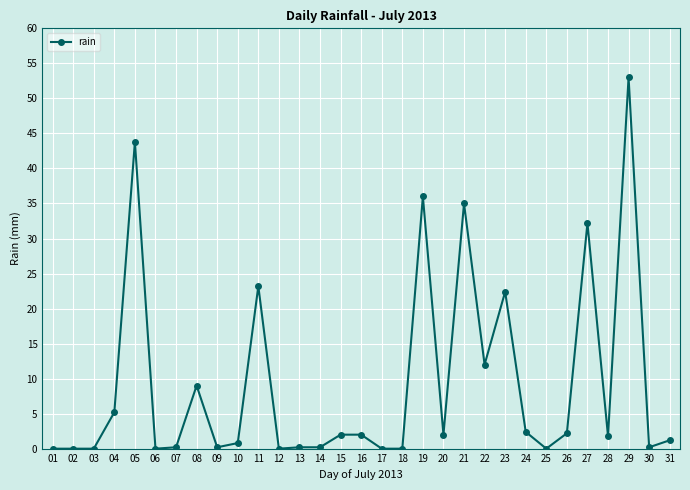

Between 09 and 08, which is larger?

08